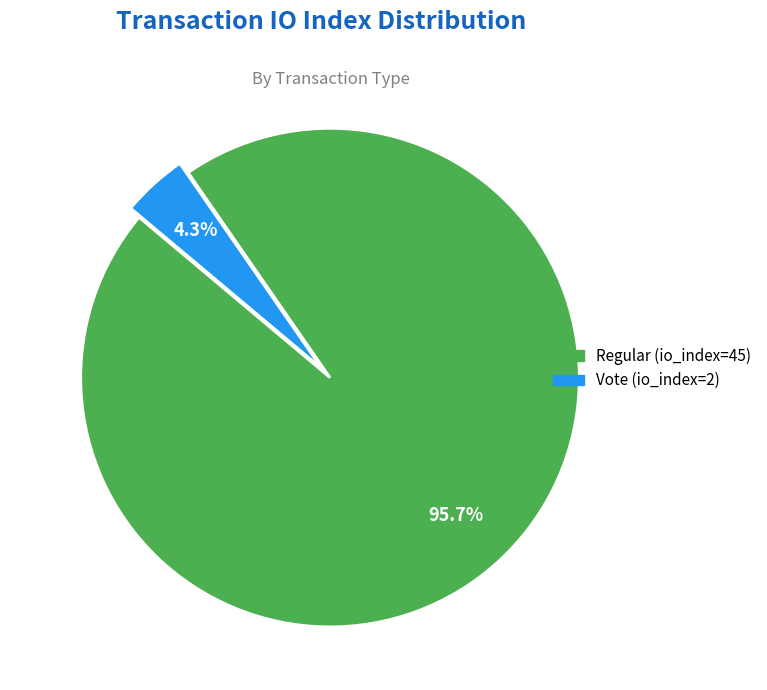

Is Regular (io_index=45) the majority of the pie?

Yes